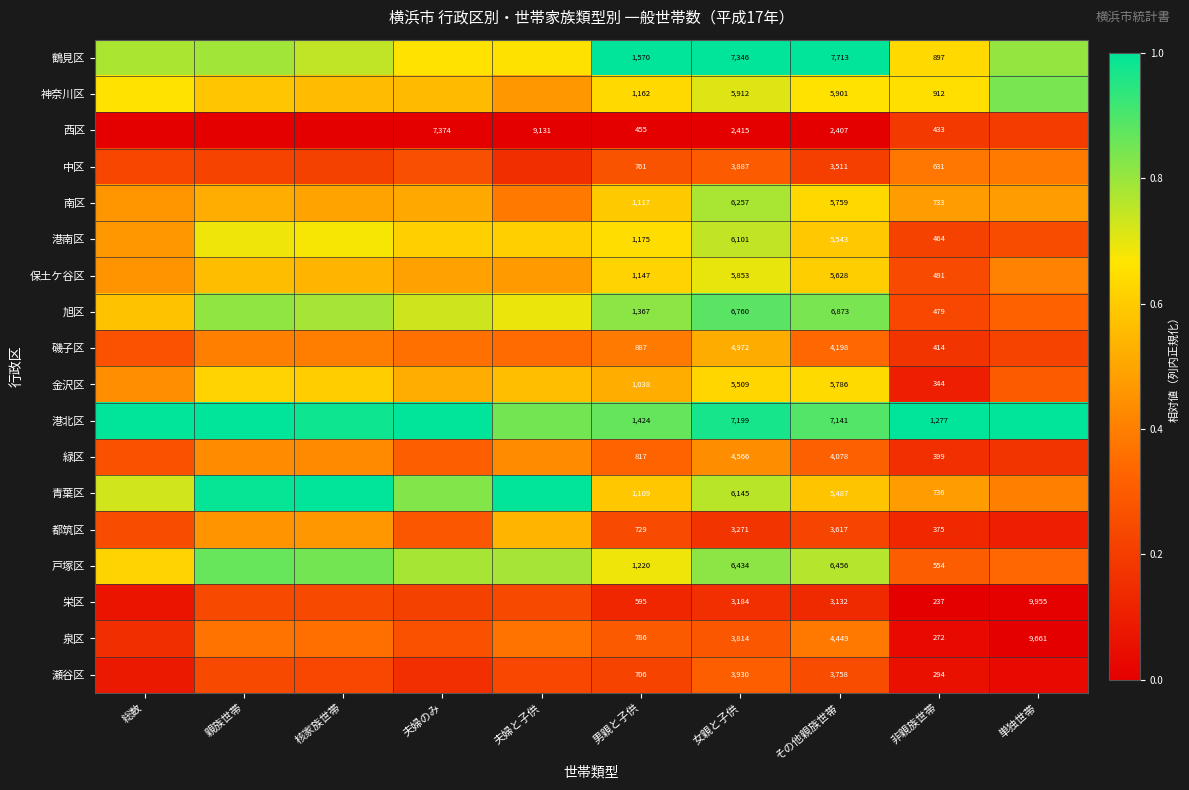

Is the value of 緑区 at 女親と子供 greater than the value of 港南区 at 女親と子供?

No